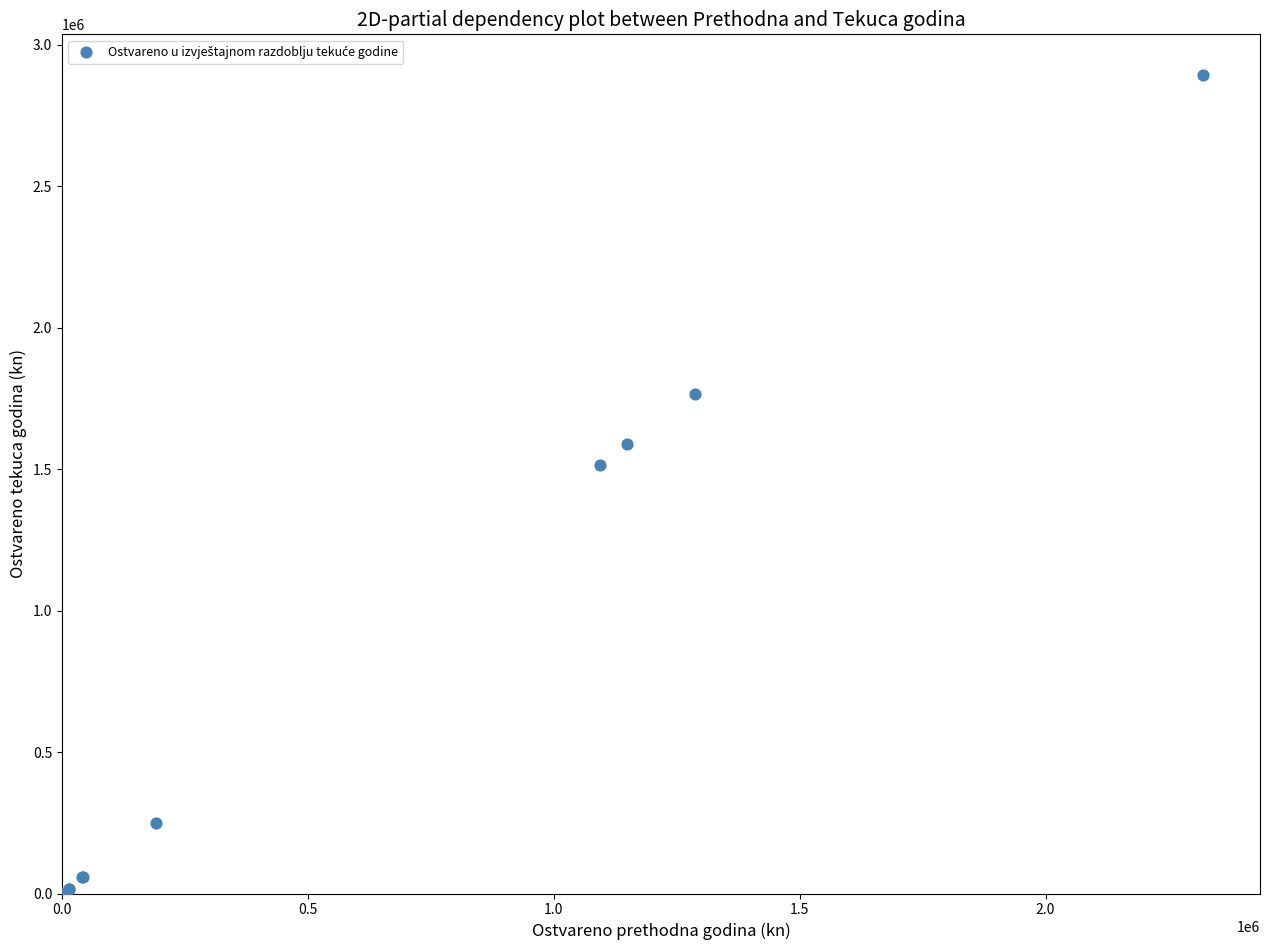

What Y value in the scatter plot is closest to 1446646?

1513915.6